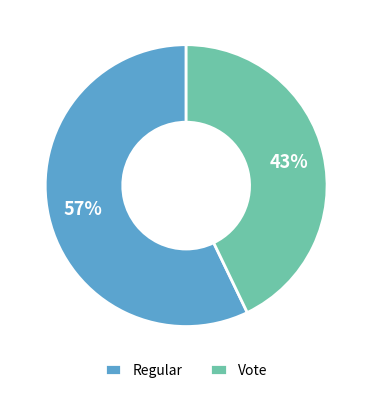

Which has a higher value, Vote or Regular?

Regular